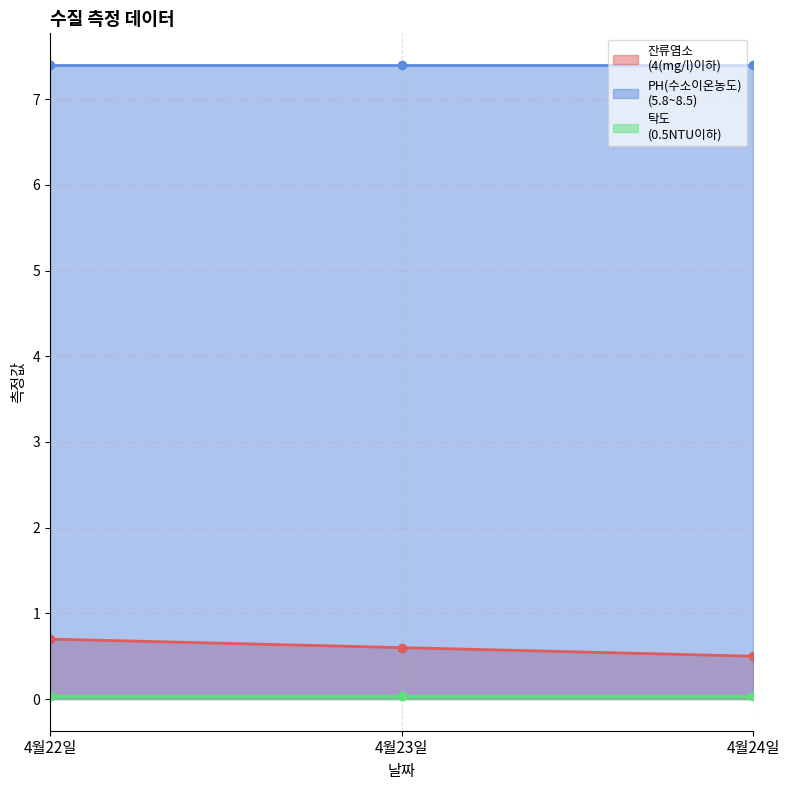

Reading left to right, transcribe all the data shown in this chart.

잔류염소
(4(mg/l)이하): 4월22일=0.7	4월23일=0.6	4월24일=0.5
PH(수소이온농도)
(5.8~8.5): 4월22일=7.4	4월23일=7.4	4월24일=7.4
탁도
(0.5NTU이하): 4월22일=0.0	4월23일=0.0	4월24일=0.0